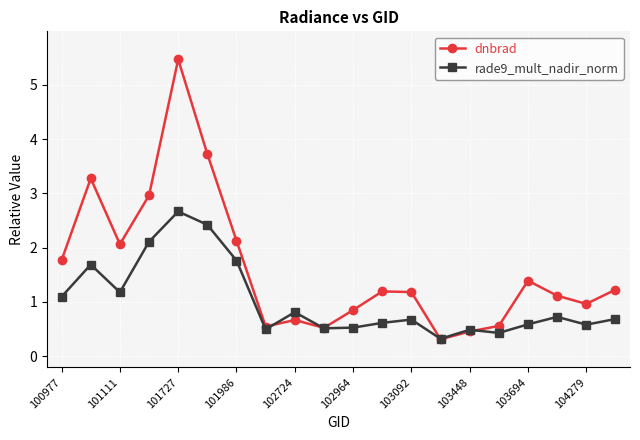

What is the sum of all rade9_mult_nadir_norm values?

20.4